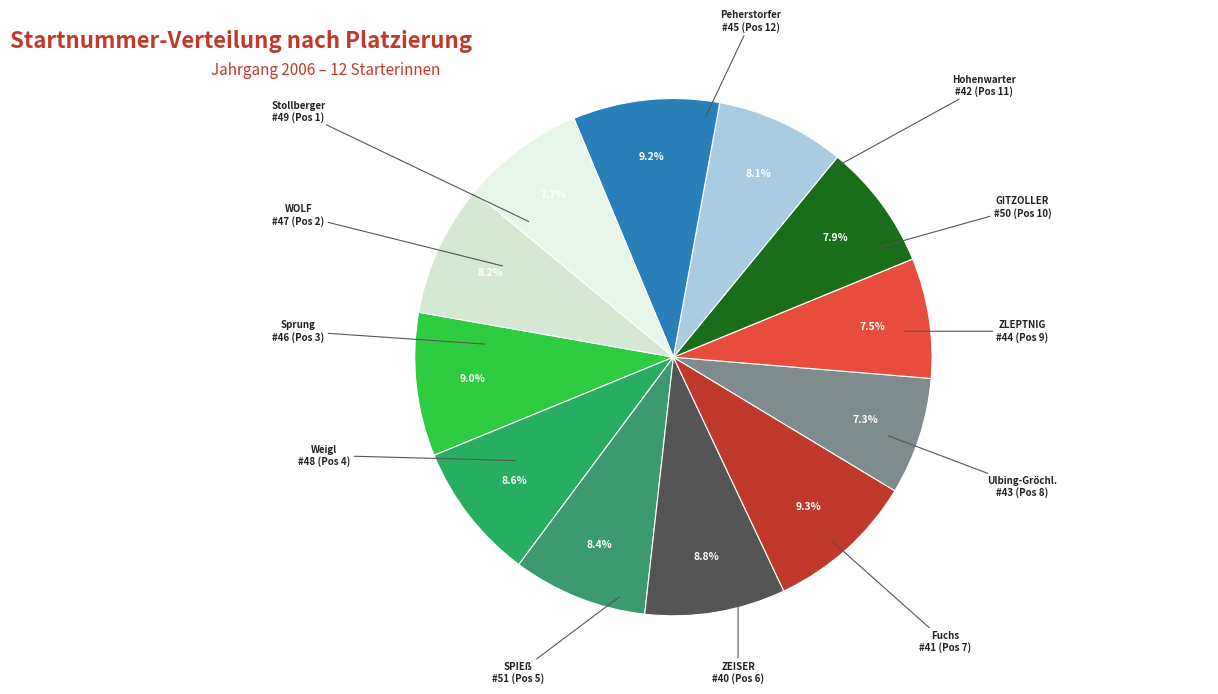

How many segments does this pie chart have?

12